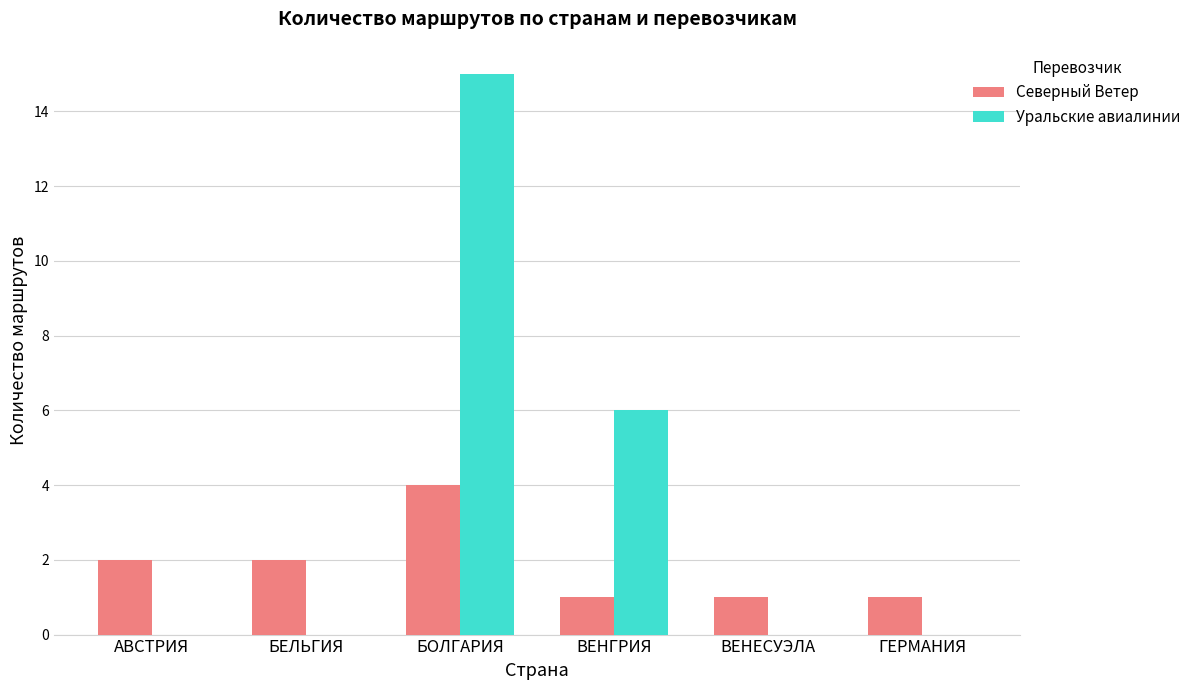

The Уральские авиалинии series shows 5 at БЕЛЬГИЯ. True or false?

False